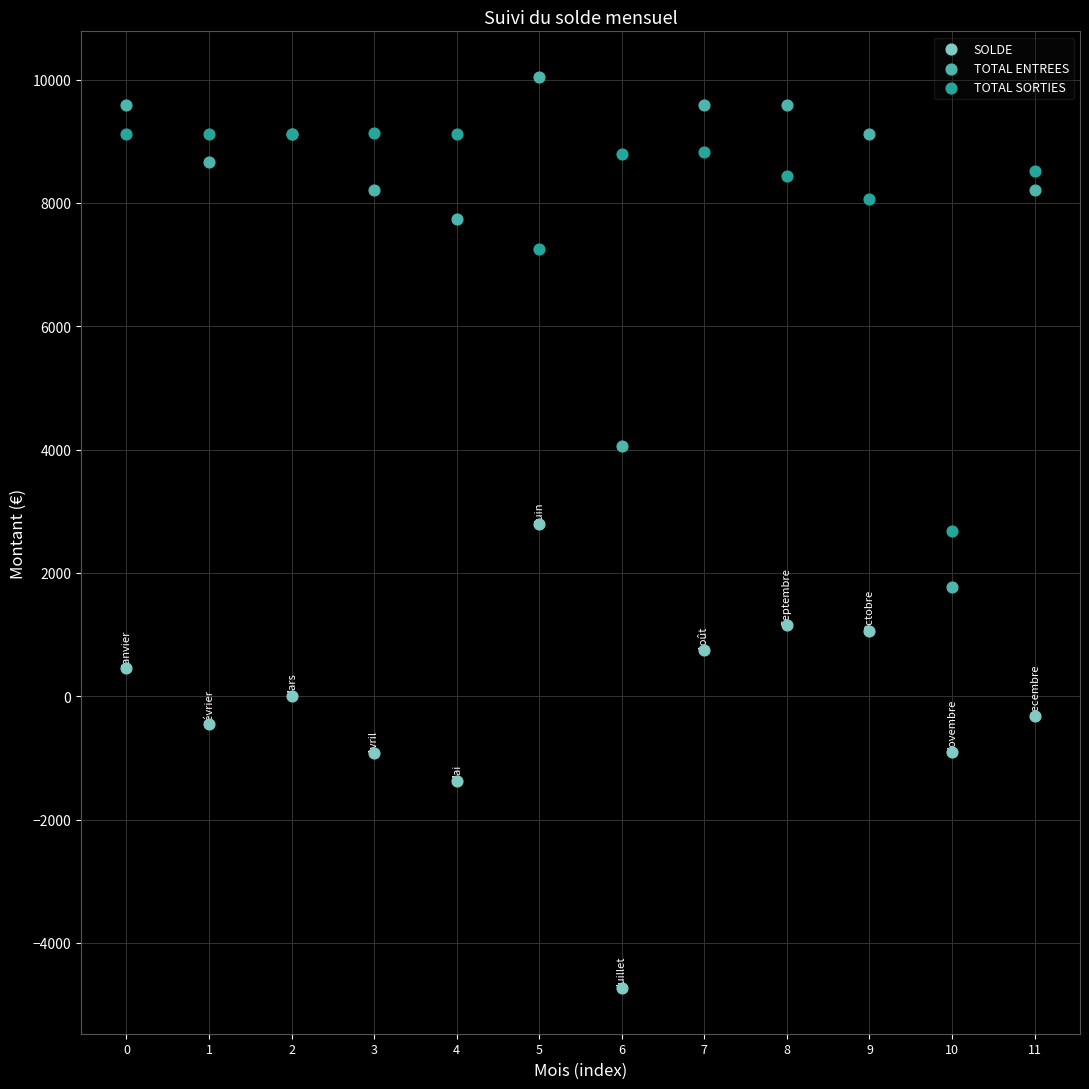

Which series contains the lowest Y value?

SOLDE